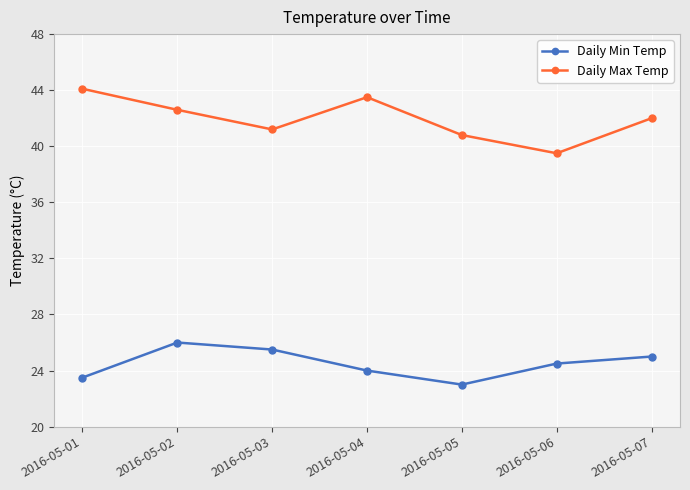

How many Daily Min Temp values are between 23 and 25?

5